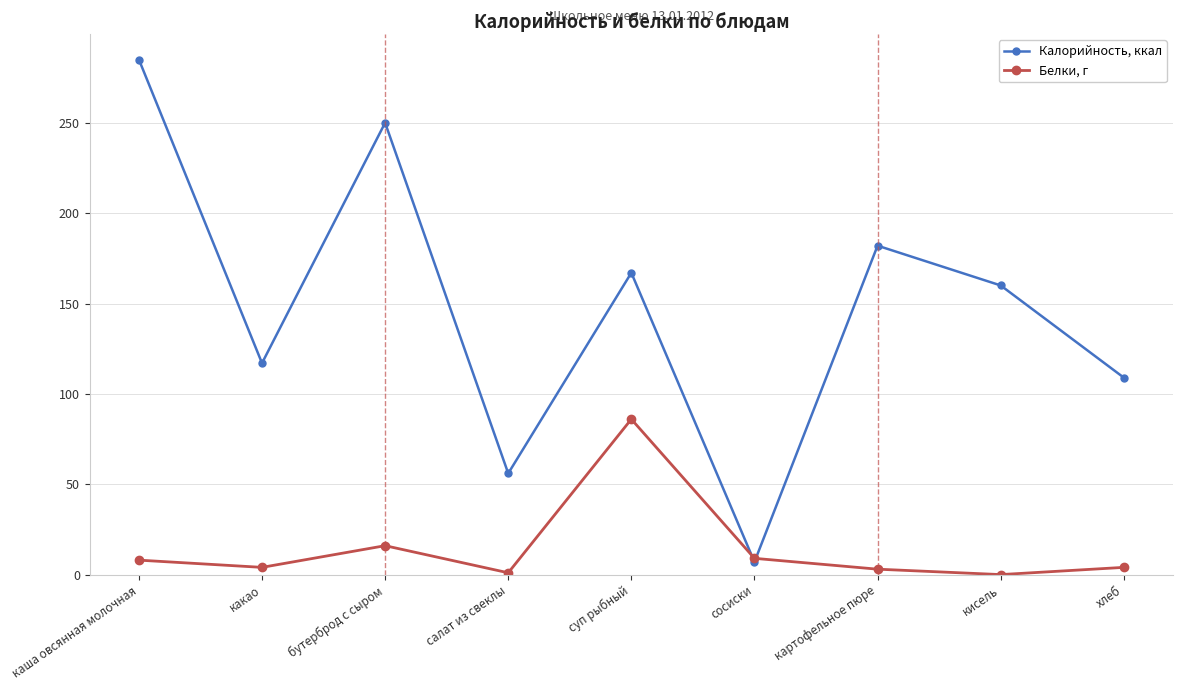

Count the number of categories in the chart.

9